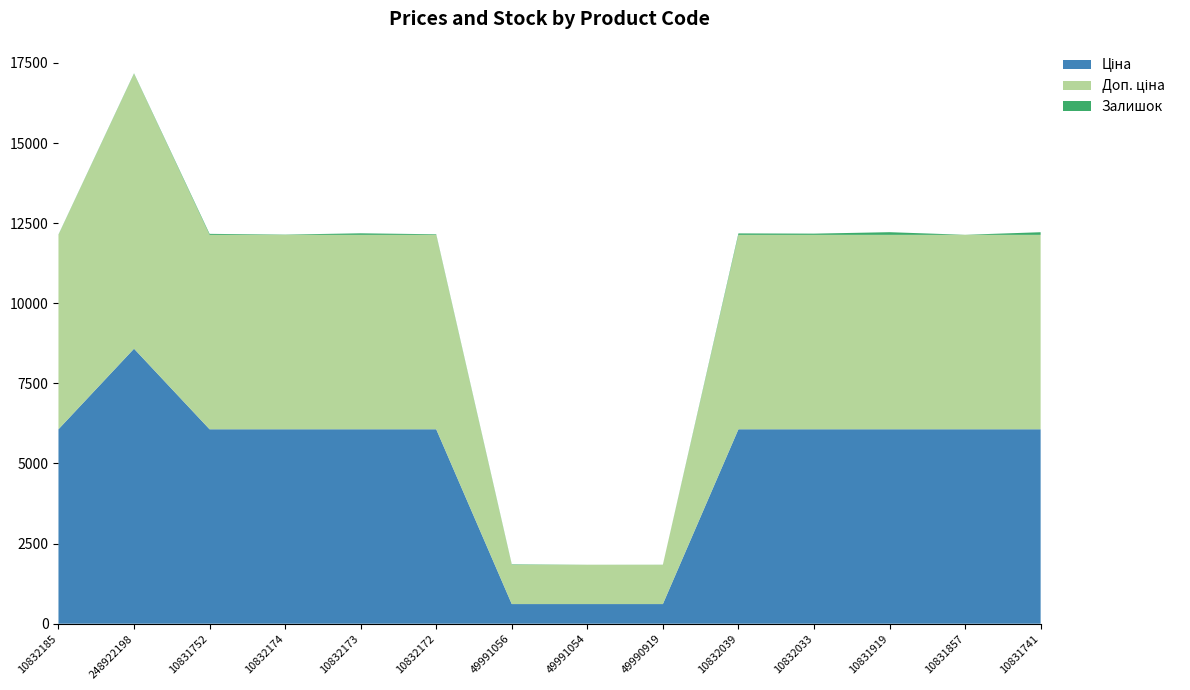

Reading left to right, extract all data points from this chart.

Ціна: 6067.2	8581.1	6067.2	6067.2	6067.2	6067.2	612.6	612.6	612.6	6067.2	6067.2	6067.2	6067.2	6067.2
Доп. ціна: 6067.2	8581.1	6067.2	6067.2	6067.2	6067.2	1225.0	1225.0	1225.0	6067.2	6067.2	6067.2	6067.2	6067.2
Залишок: 9.0	12.0	31.0	8.0	48.0	18.0	14.0	2.0	3.0	45.0	38.0	83.0	2.0	82.0